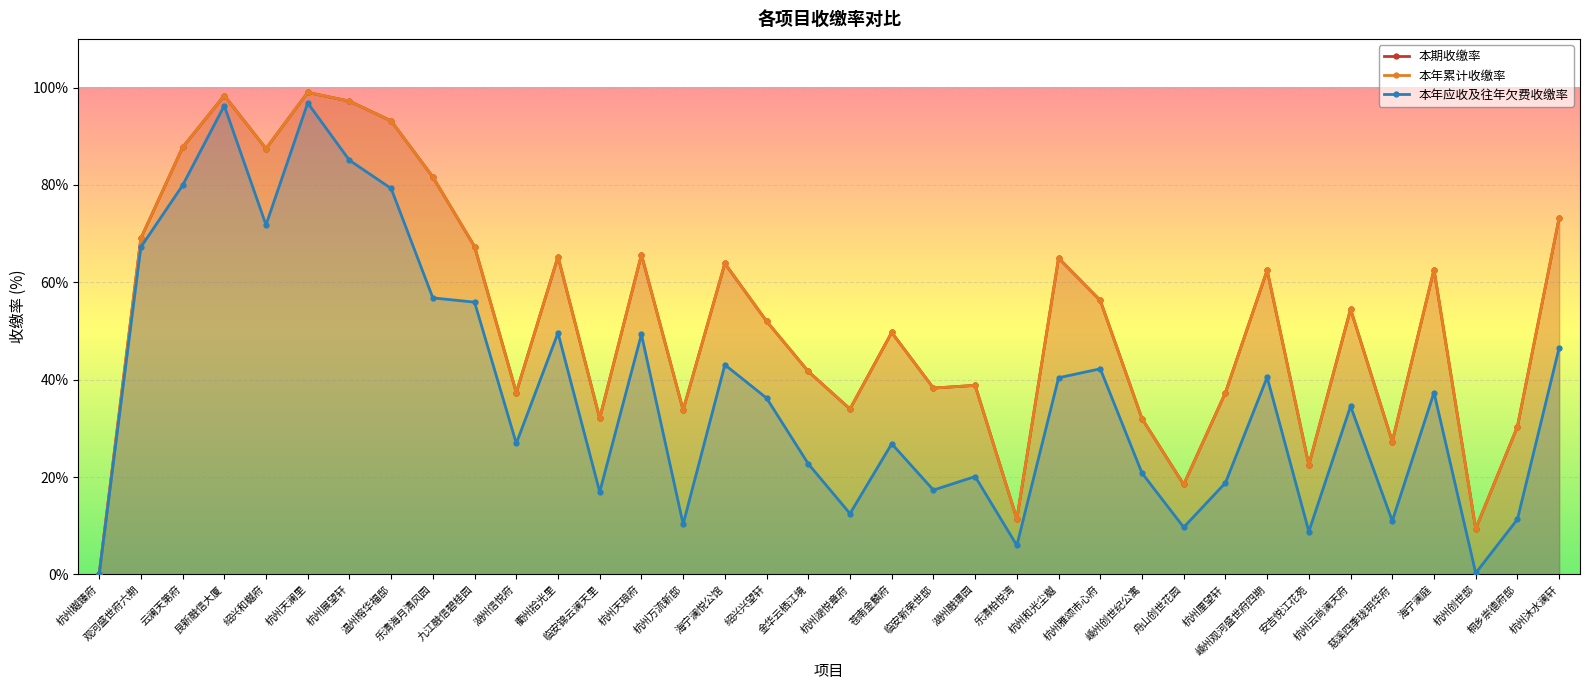

At which label is 本年应收及往年欠费收缴率 closest to 48?

杭州天琅府